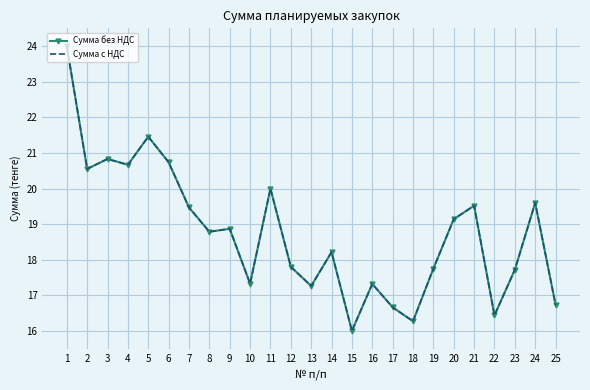

Count the number of data series in this chart.

2